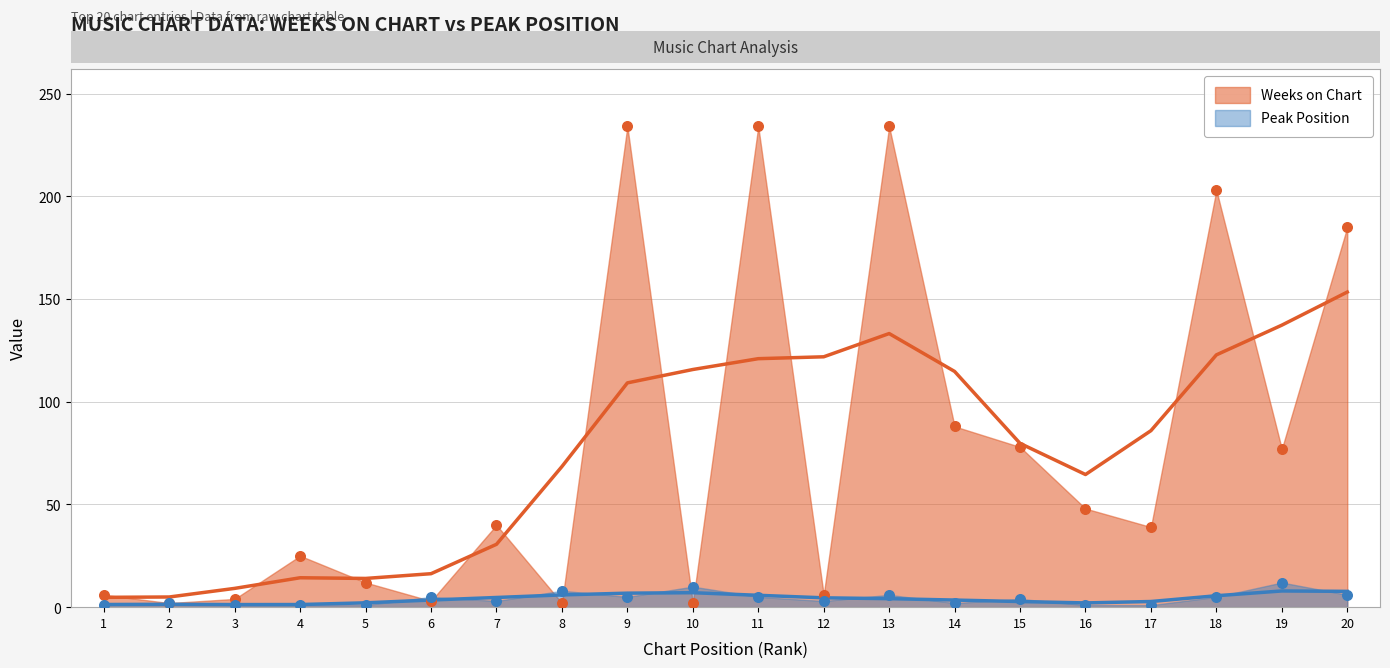

What is the total value across all series at 11?

239